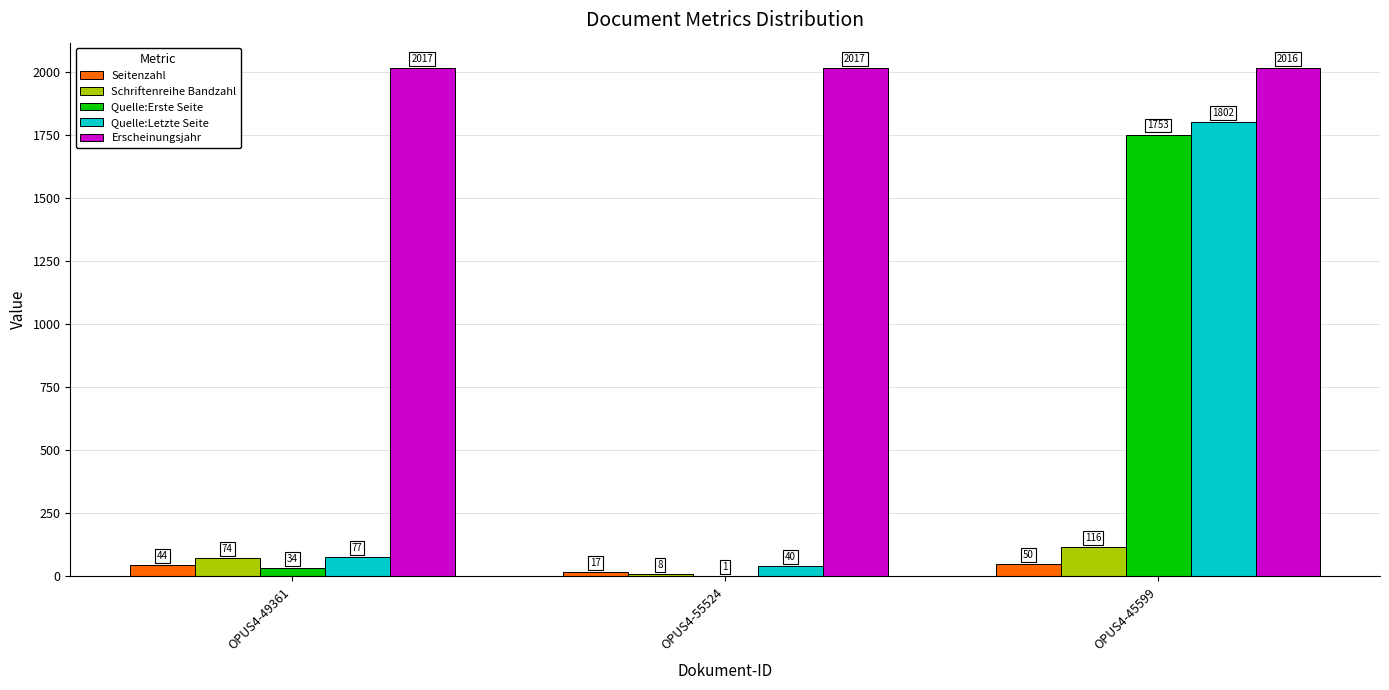

Reading left to right, what are all the values shown in this chart?

Seitenzahl: 44	17	50
Schriftenreihe Bandzahl: 74	8	116
Quelle:Erste Seite: 34	1	1753
Quelle:Letzte Seite: 77	40	1802
Erscheinungsjahr: 2017	2017	2016